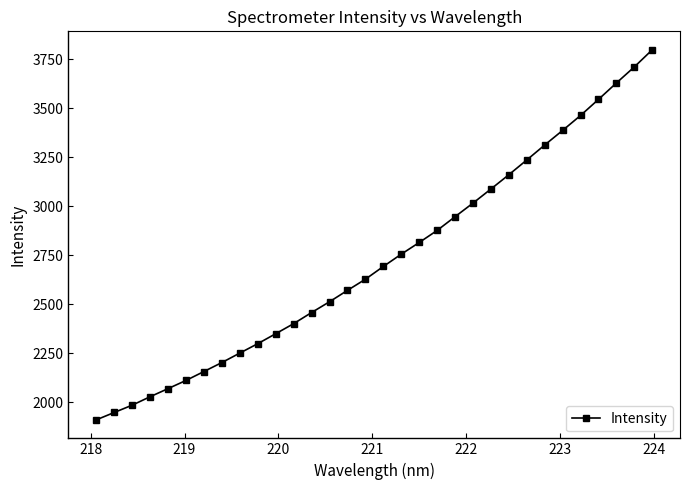

What is the difference between the maximum and minimum values?

1886.2